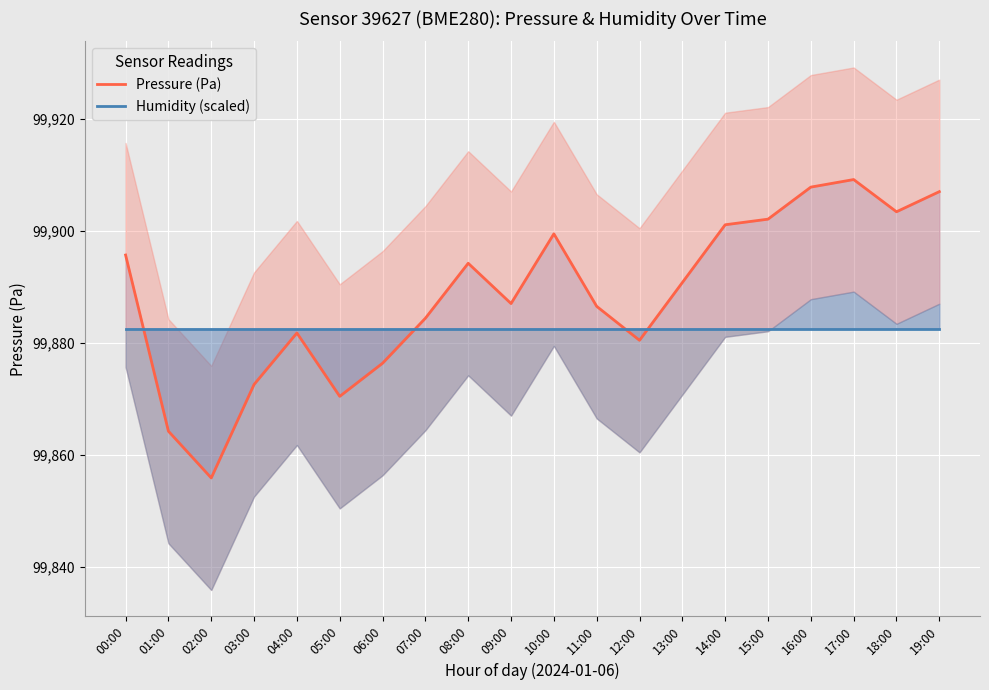

What are all the series names shown in the legend?

Pressure (Pa), Humidity (scaled)